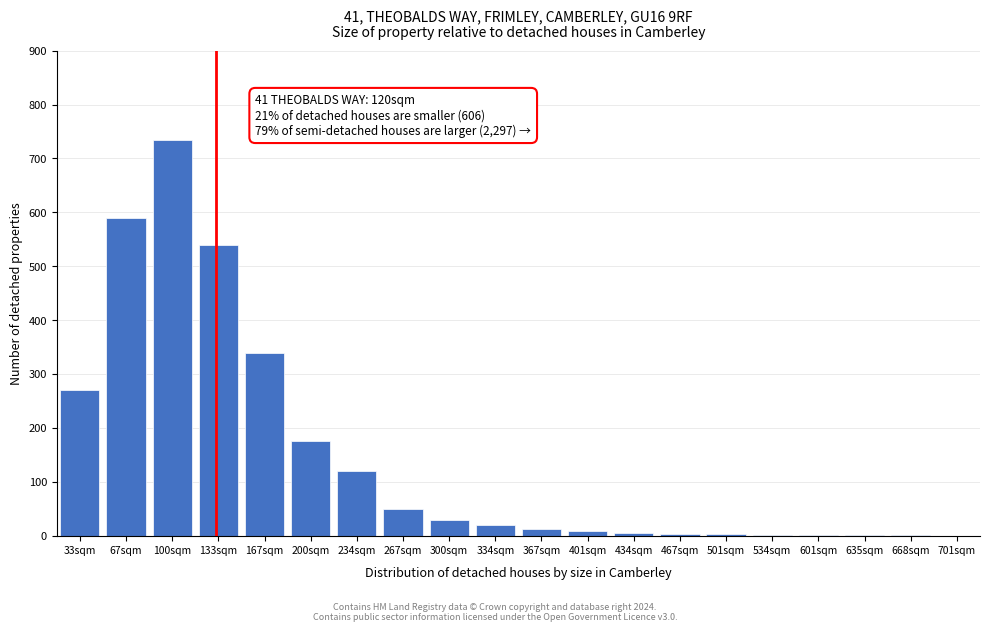

At which label is the value closest to 367?

167sqm